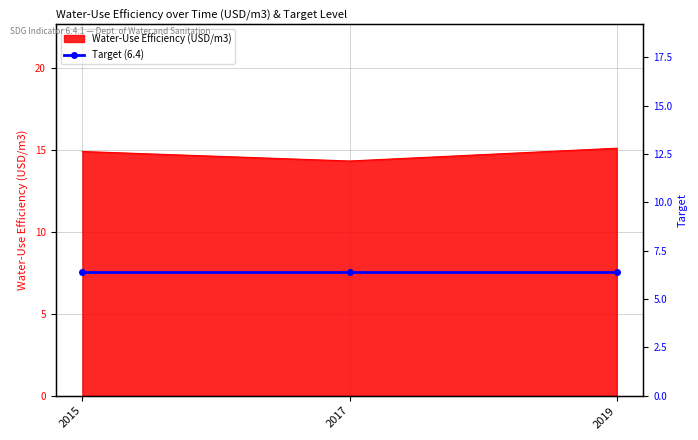

What is the value of the 2nd point from the left?

14.3